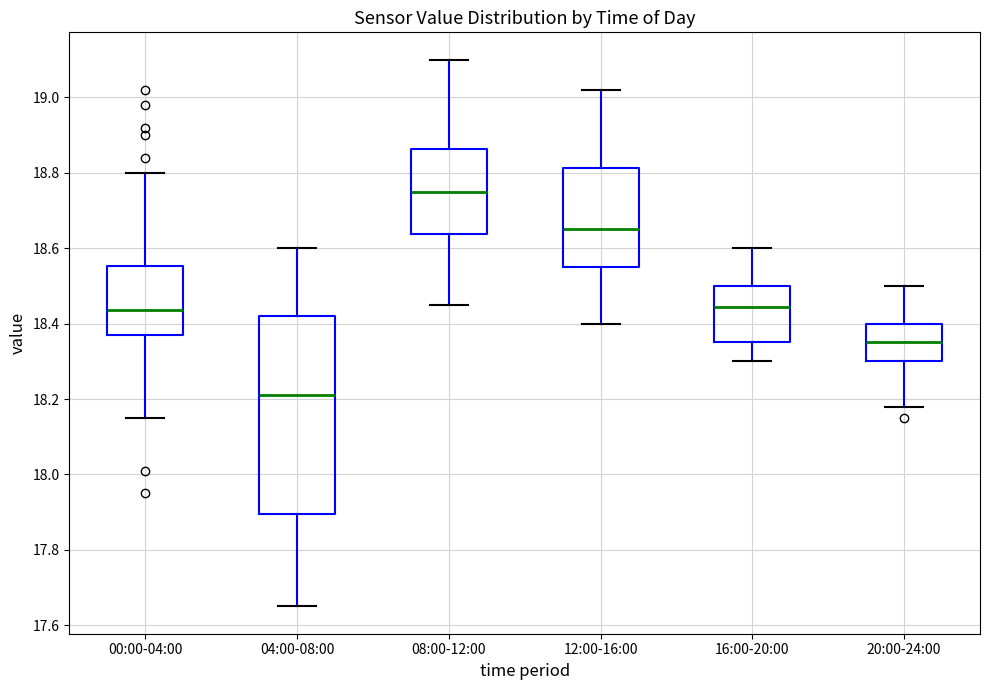

Reading left to right, read every box against the y-axis: the position of its median line, the range the box covers, and the ends of its whiskers. The values are not printed on the chart, so give them approximately, as read against the axis.

00:00-04:00: median 18.44, box 18.38 to 18.56, whiskers 18.16 to 18.80
04:00-08:00: median 18.22, box 17.90 to 18.42, whiskers 17.66 to 18.60
08:00-12:00: median 18.76, box 18.64 to 18.86, whiskers 18.46 to 19.10
12:00-16:00: median 18.66, box 18.56 to 18.82, whiskers 18.40 to 19.02
16:00-20:00: median 18.44, box 18.36 to 18.50, whiskers 18.30 to 18.60
20:00-24:00: median 18.36, box 18.30 to 18.40, whiskers 18.18 to 18.50